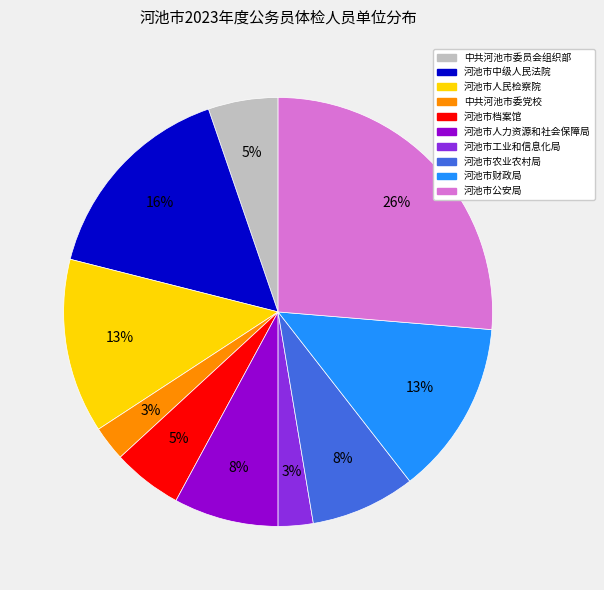

What is the ratio of the value at 河池市工业和信息化局 to the value at 河池市财政局?

0.2